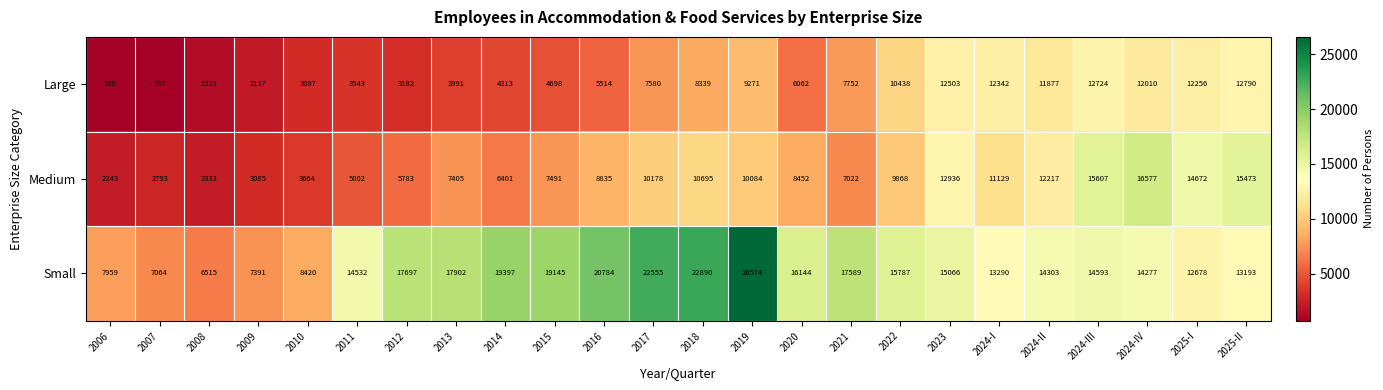

What is the highest value of the Large series?

12790